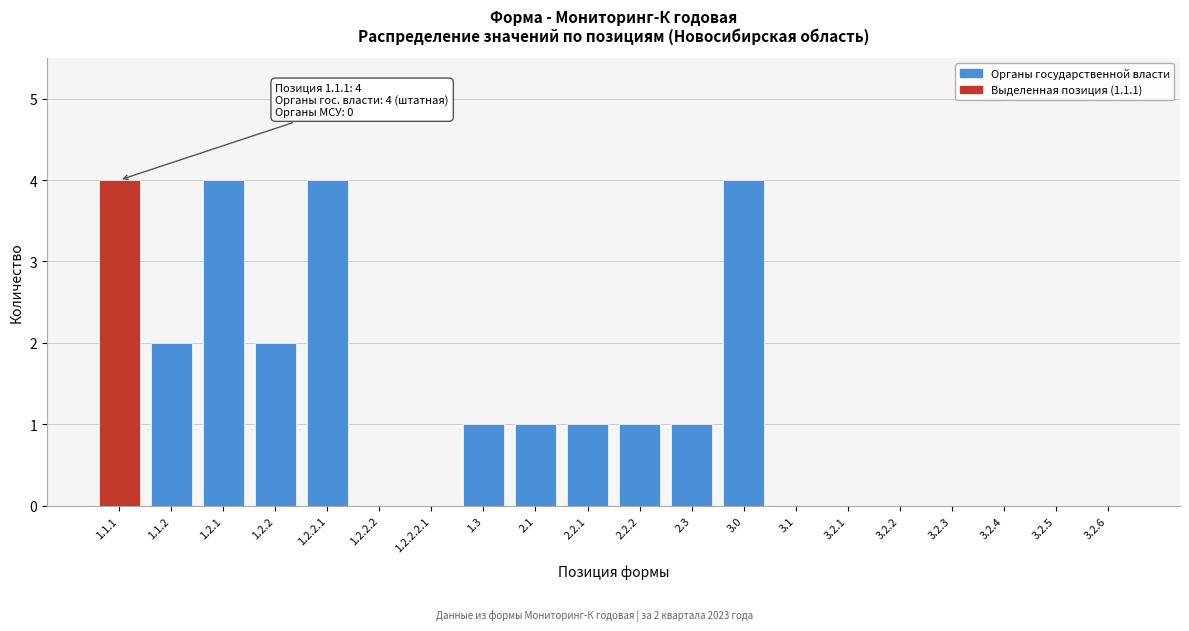

Reading left to right, transcribe all the data shown in this chart.

1.1.1=4	1.1.2=2	1.2.1=4	1.2.2=2	1.2.2.1=4	1.2.2.2=0	1.2.2.2.1=0	1.3=1	2.1=1	2.2.1=1	2.2.2=1	2.3=1	3.0=4	3.1=0	3.2.1=0	3.2.2=0	3.2.3=0	3.2.4=0	3.2.5=0	3.2.6=0